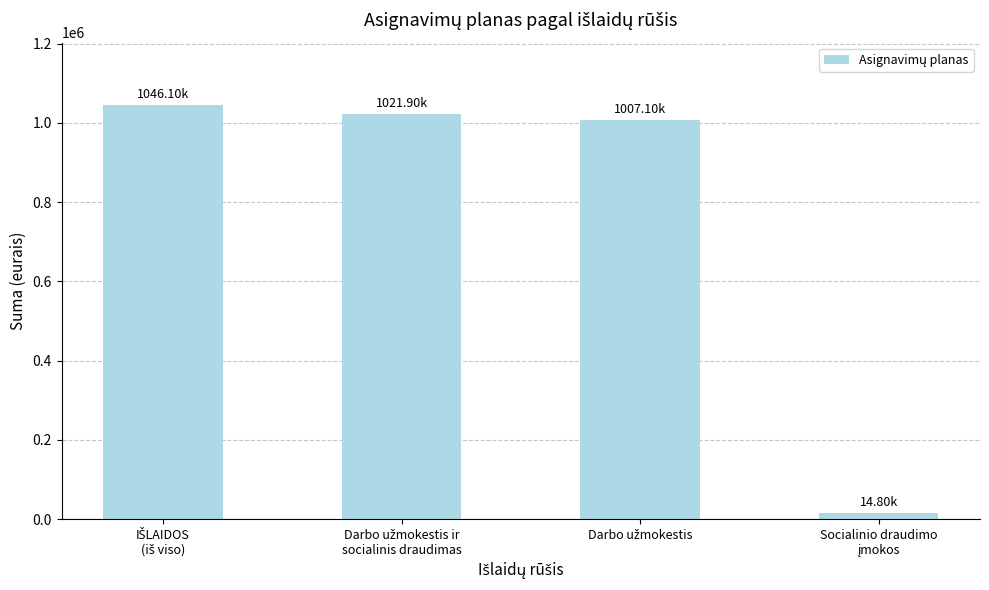

What is the average value?

772475